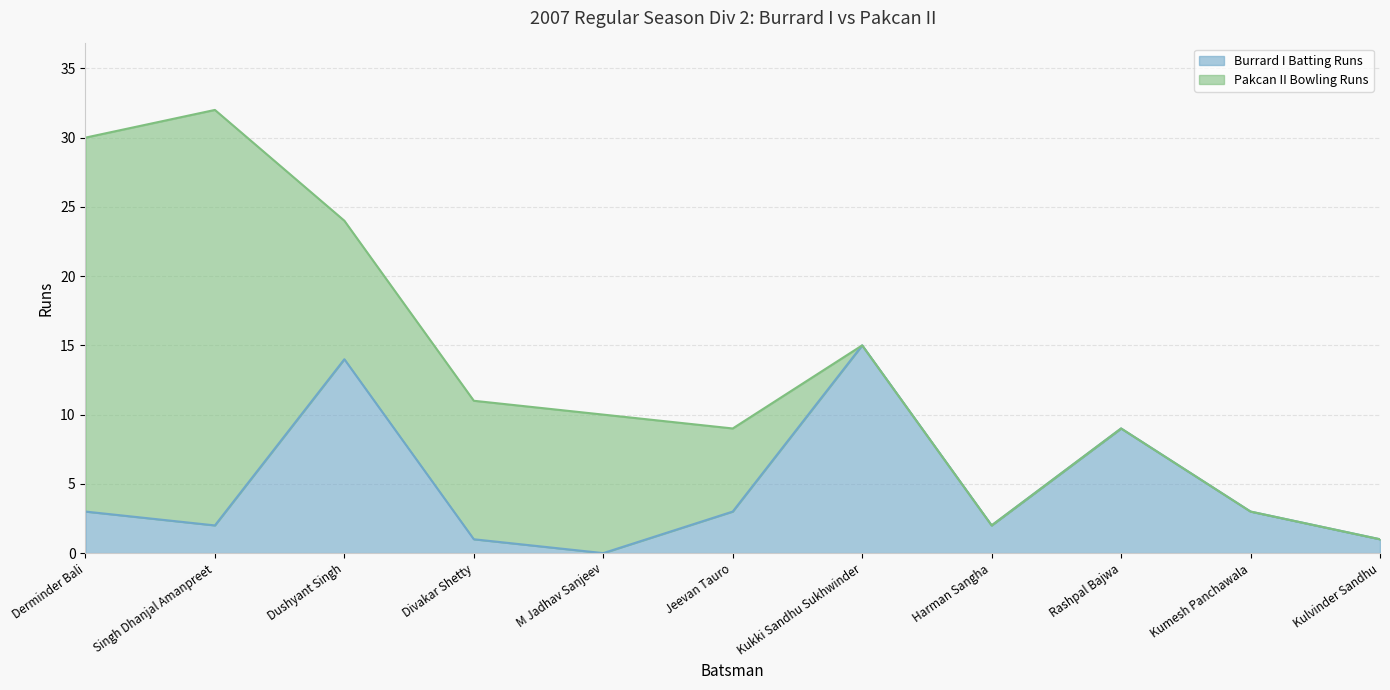

The chart shows a value of 2 at Divakar Shetty. True or false?

False